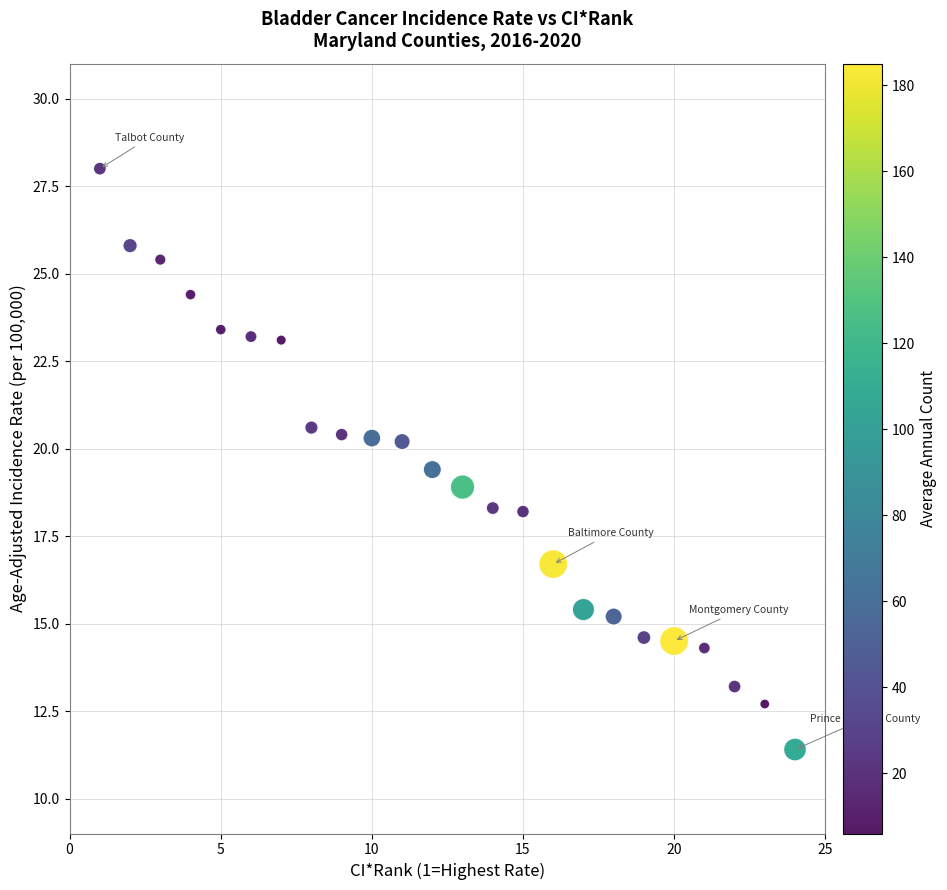

What is the range of Y values (max minus min)?

16.6